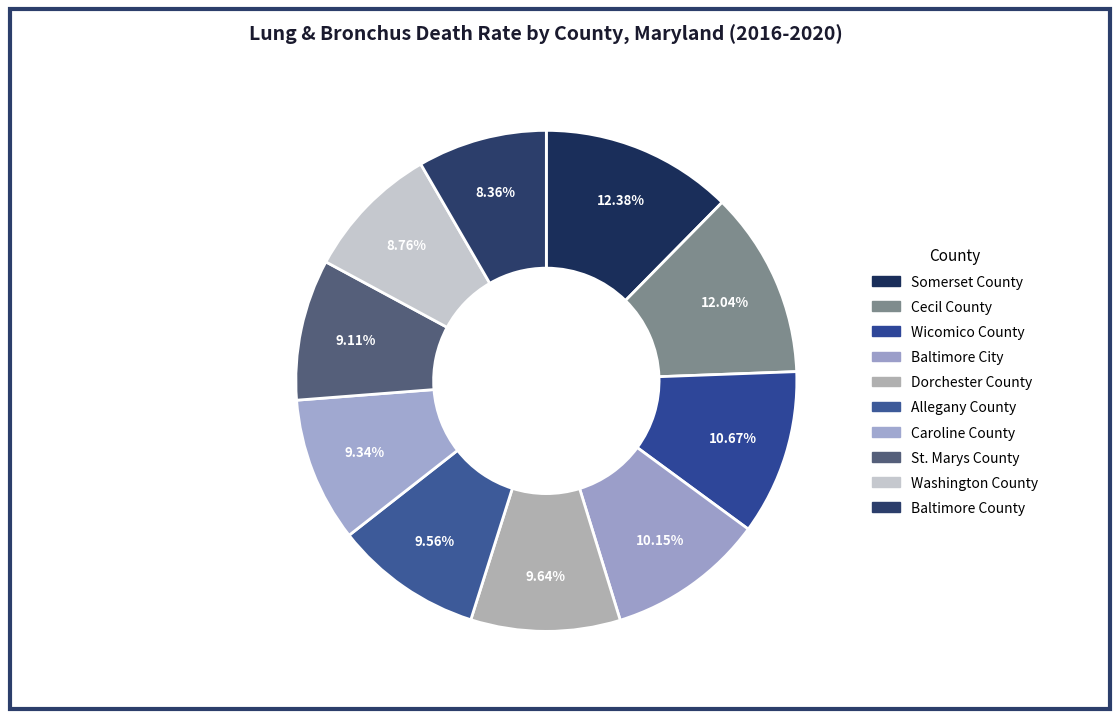

How many segments does this pie chart have?

10